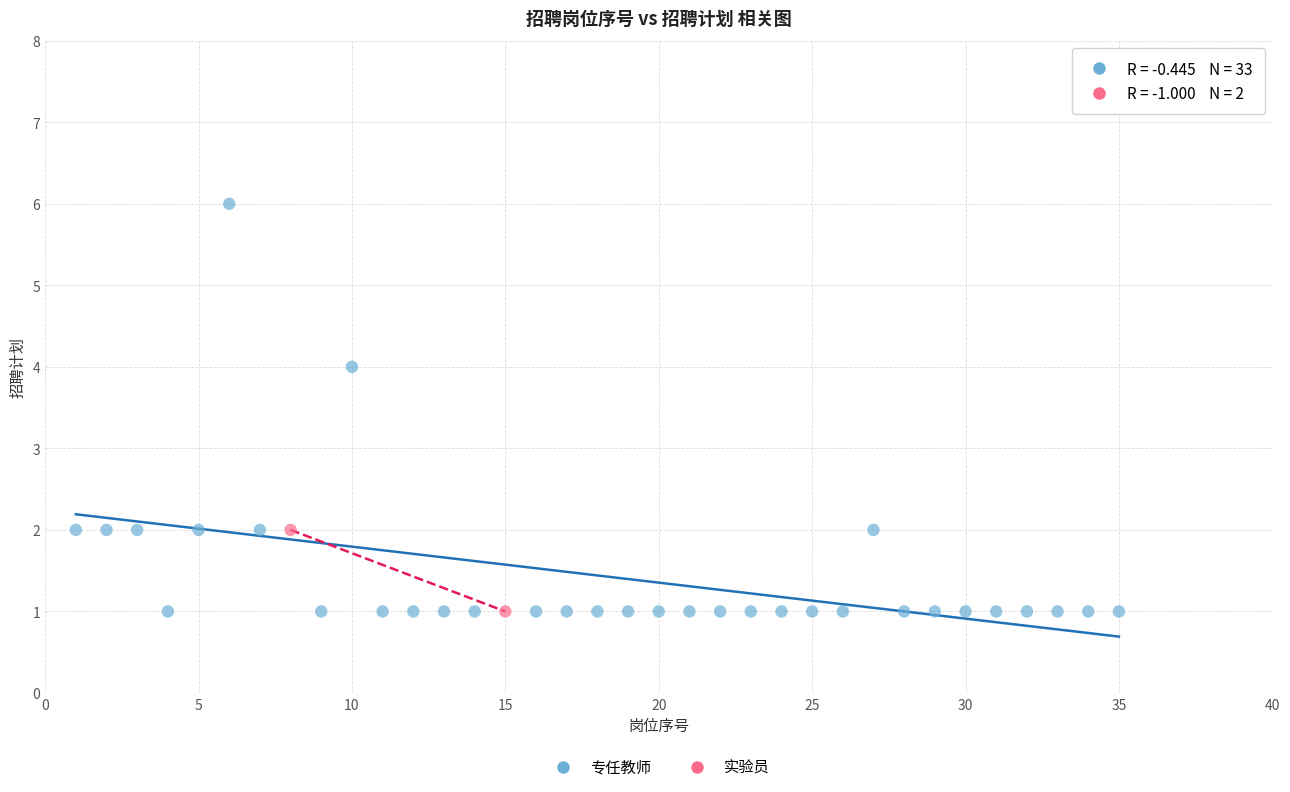

What are all the series names shown in the legend?

专任教师, 实验员